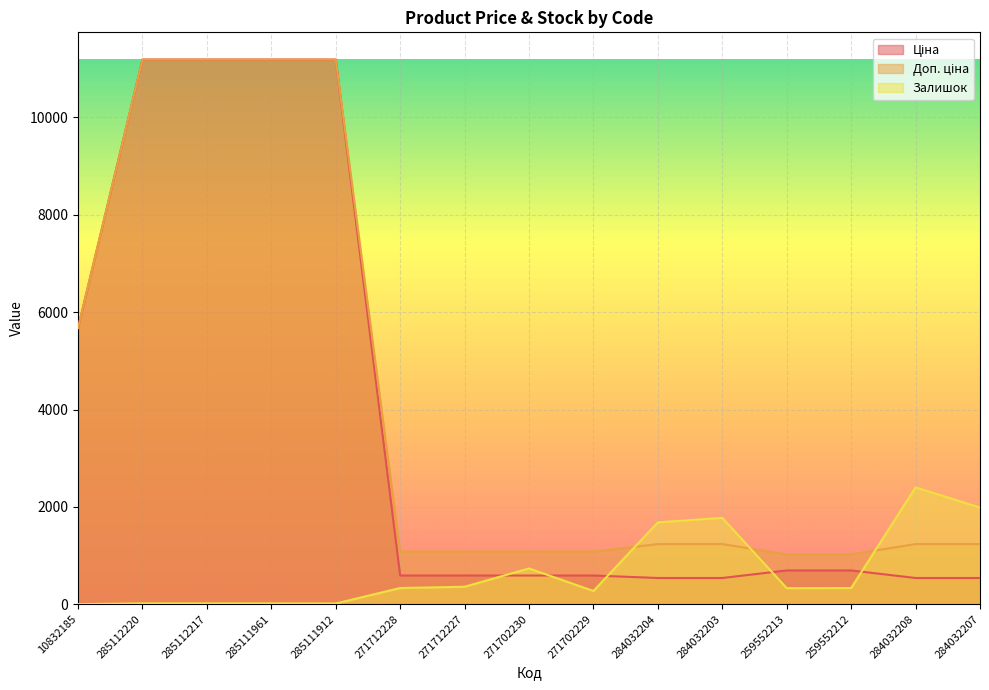

Where does the Залишок series first go above 333?

271712227